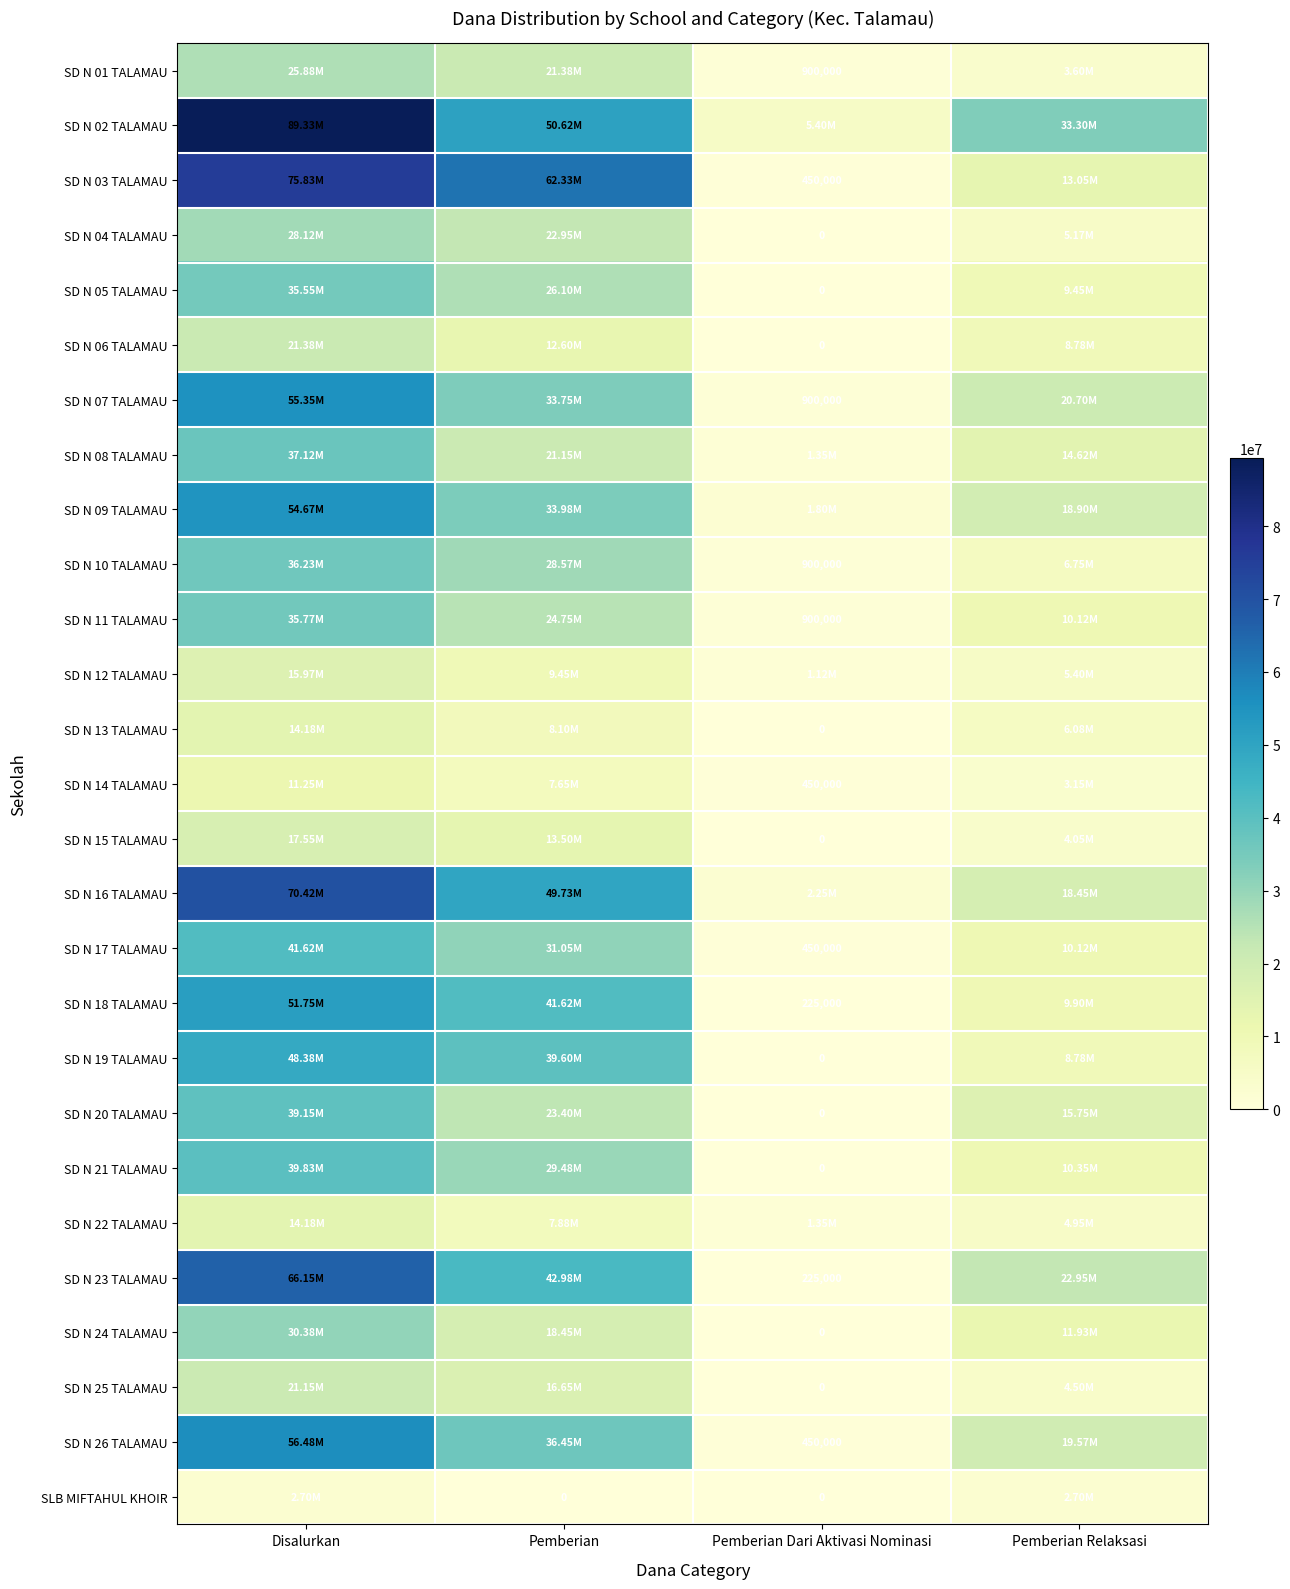

How many categories are shown in the chart?

4